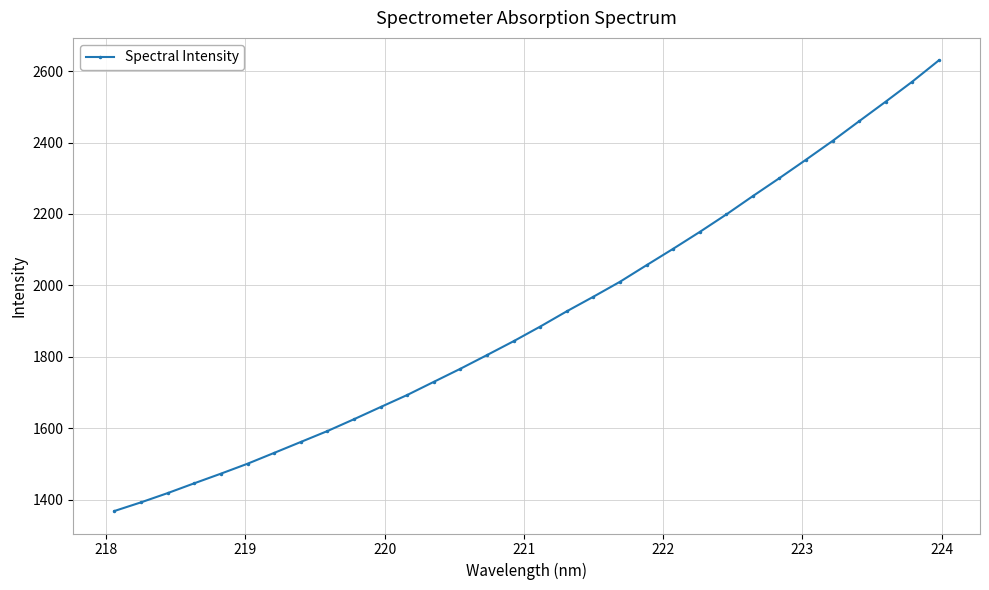

What is the minimum value shown in the chart?

1368.0